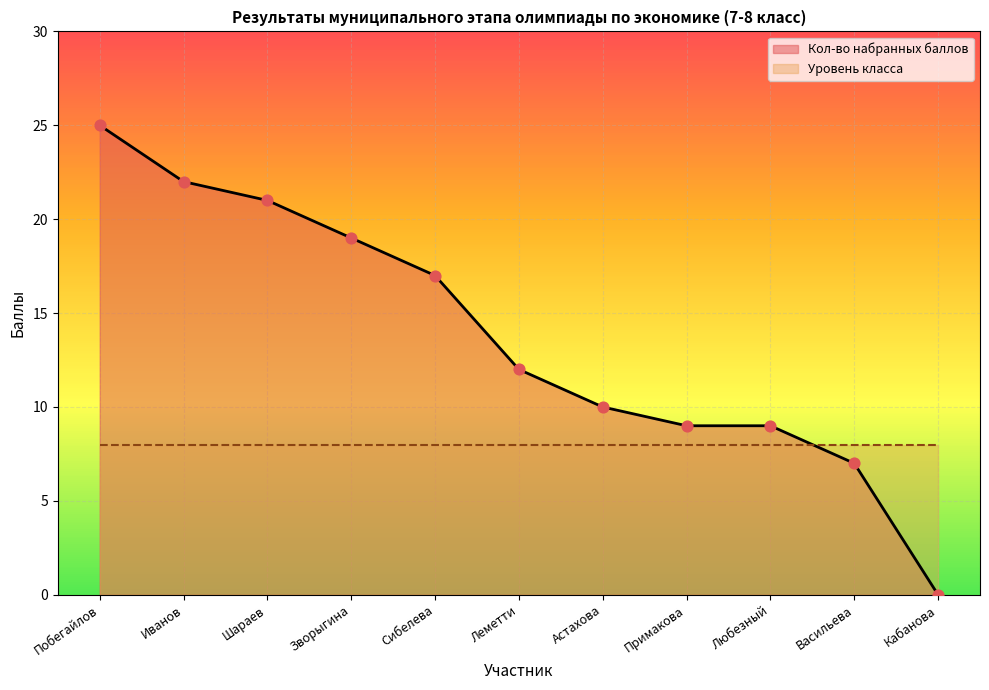

What is the ratio of the value at Леметти to the value at Сибелева?

0.7